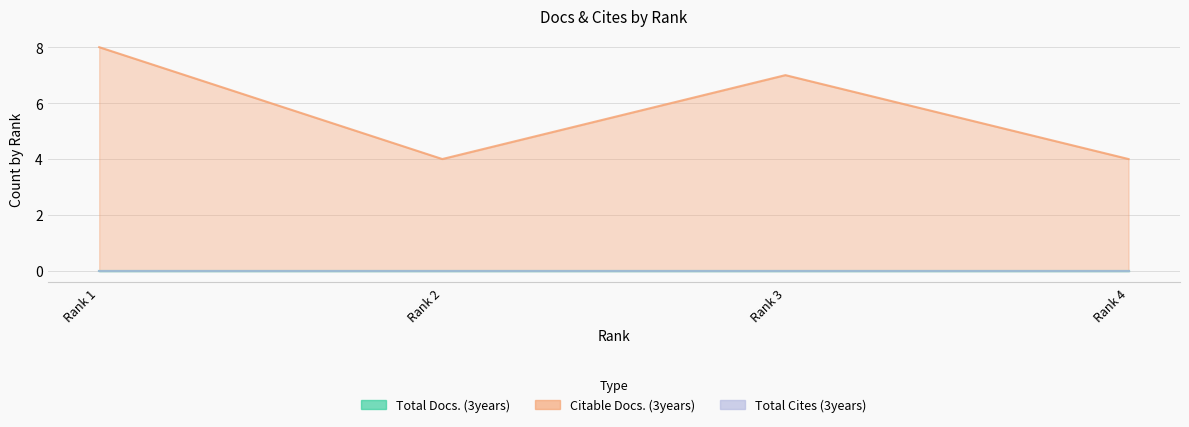

Does the chart display data point markers on the line(s)?

No